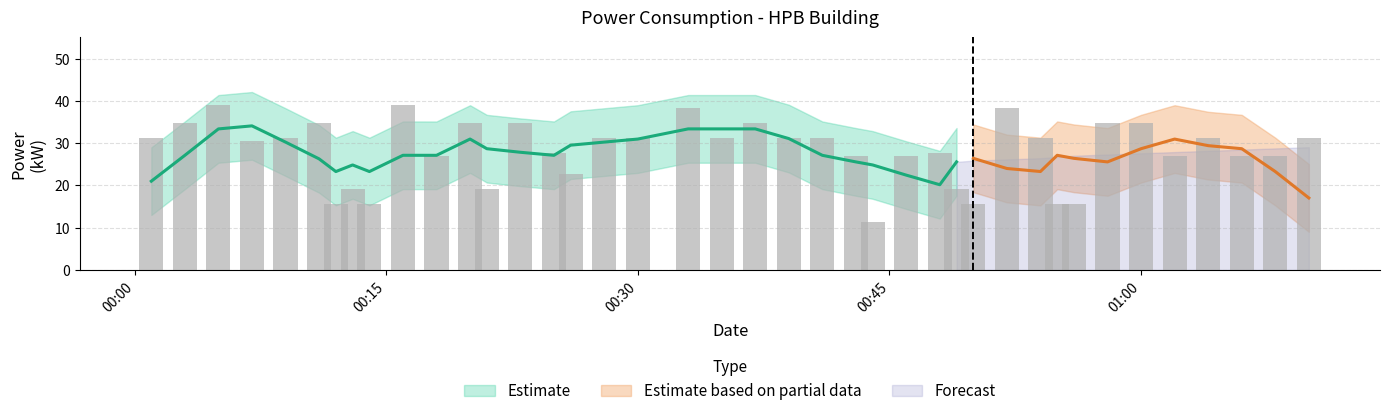

What is the value of the 27th bar from the left?

27.6